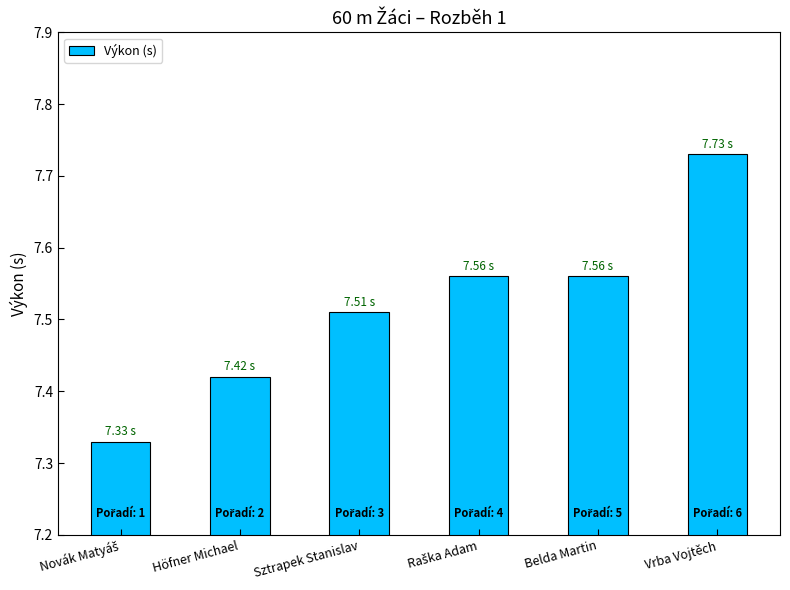

What is the label of the 2nd bar from the left?

Höfner Michael